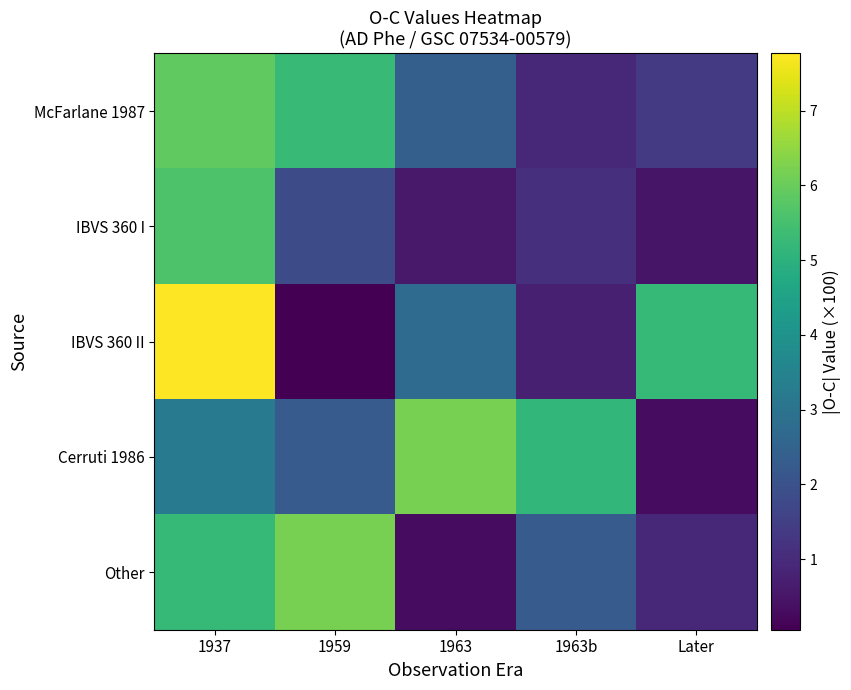

Reading right to left, extract all data points from this chart.

McFarlane 1987: Later=1.4	1963b=0.9	1963=2.4	1959=5.3	1937=5.9
IBVS 360 I: Later=0.5	1963b=1.1	1963=0.6	1959=1.9	1937=5.6
IBVS 360 II: Later=5.2	1963b=0.7	1963=2.7	1959=0.1	1937=7.8
Cerruti 1986: Later=0.3	1963b=5.2	1963=6.2	1959=2.3	1937=3.2
Other: Later=0.9	1963b=2.3	1963=0.3	1959=6.2	1937=5.2